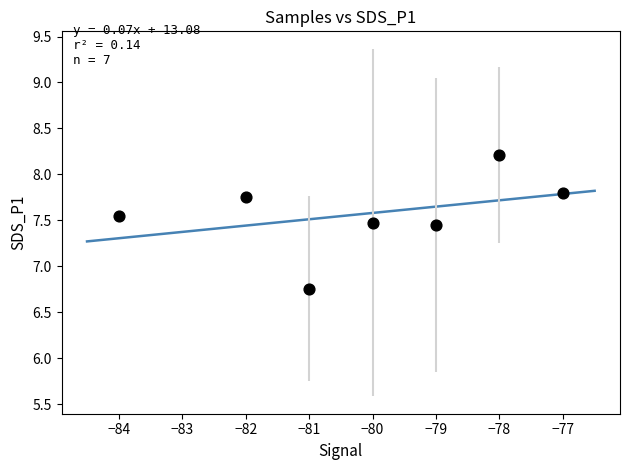

What is the average Y value?

7.6